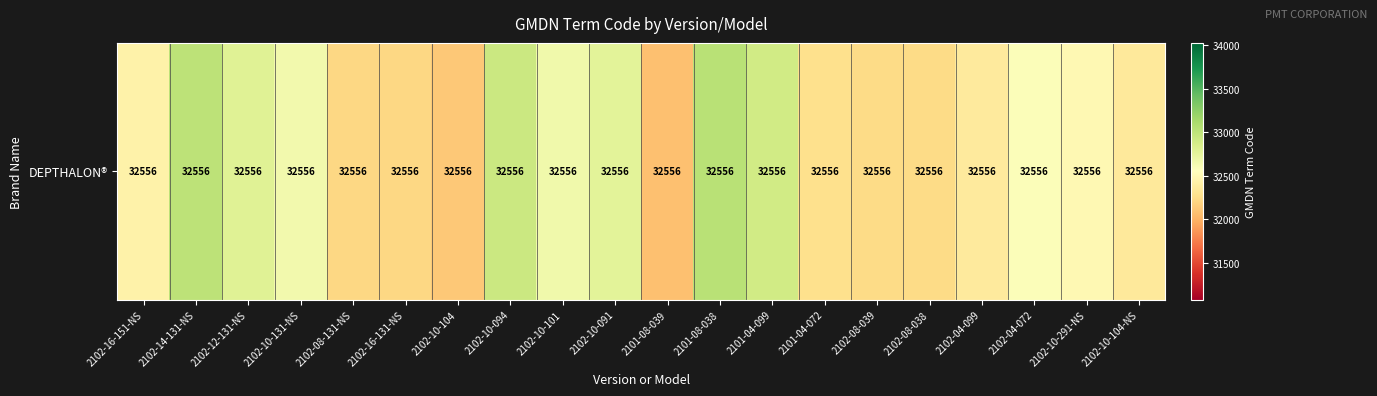

The chart shows a value of 11678.0 at 2102-16-131-NS. True or false?

False